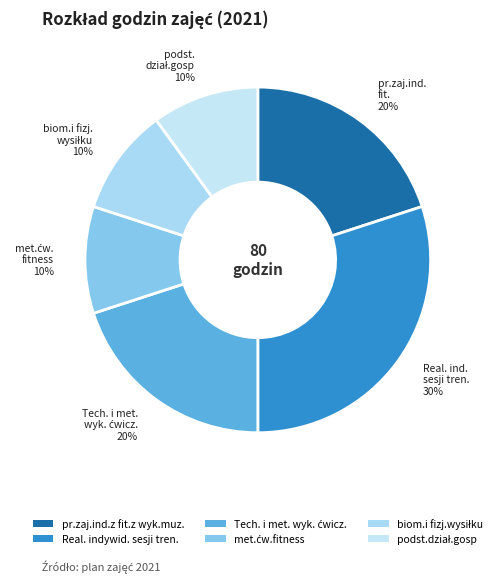

How many segments does this pie chart have?

6